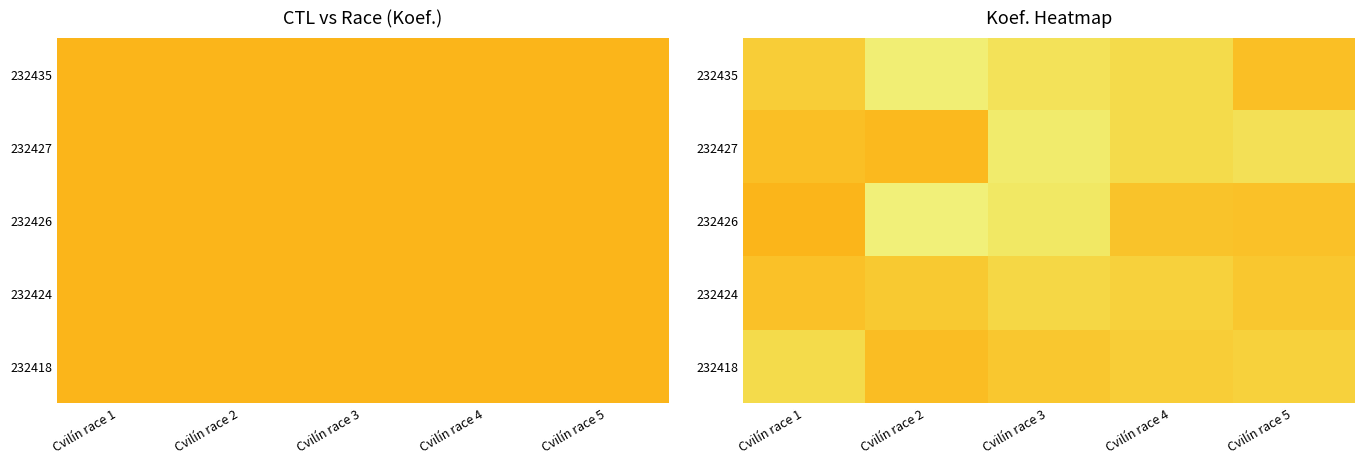

How many data points does each series have?

5